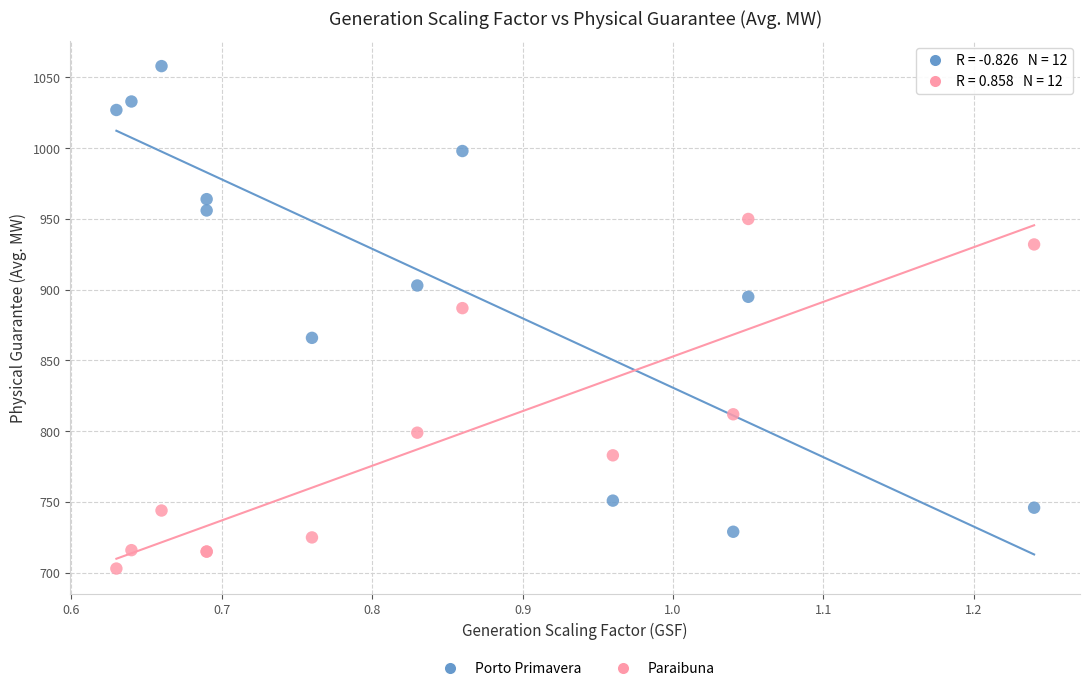

Across all series, what Y value is closest to 880?

887